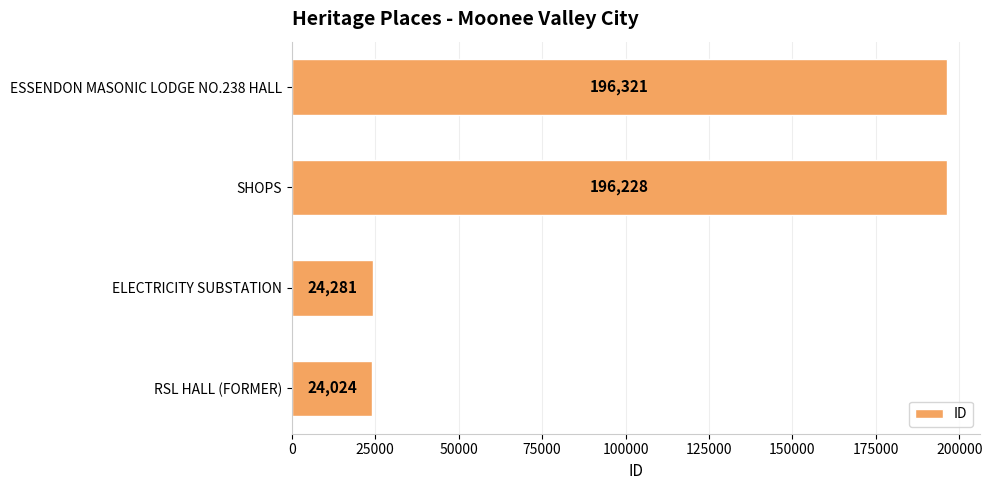

Approximately how many times larger is the value at ELECTRICITY SUBSTATION compared to RSL HALL (FORMER)?

1.0